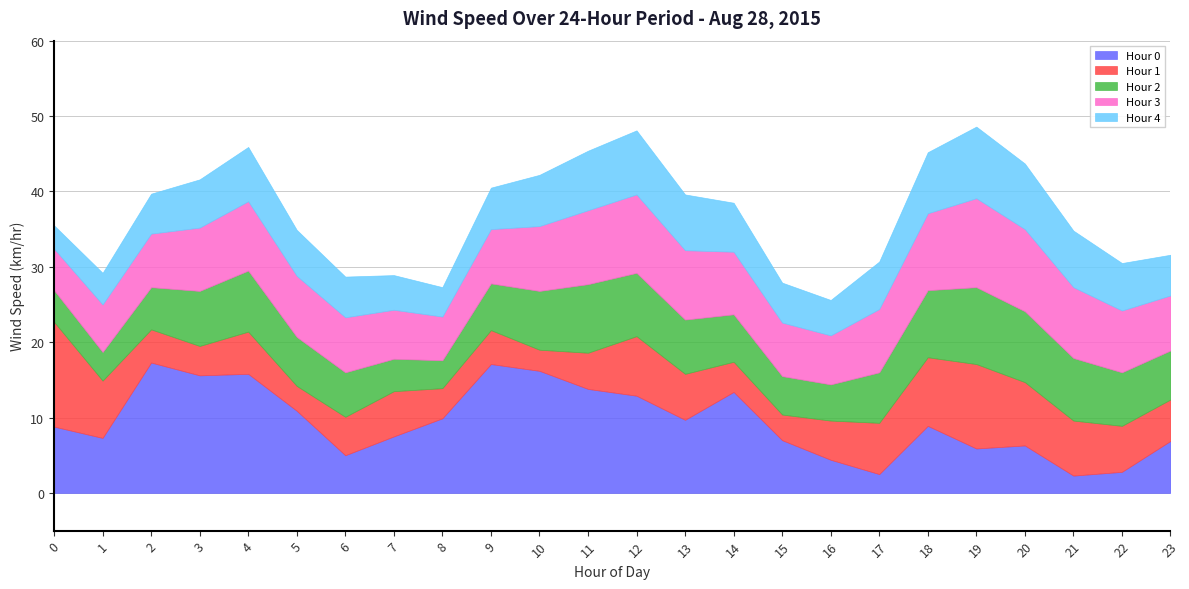

What is the lowest value of the Hour 0 series?

2.3